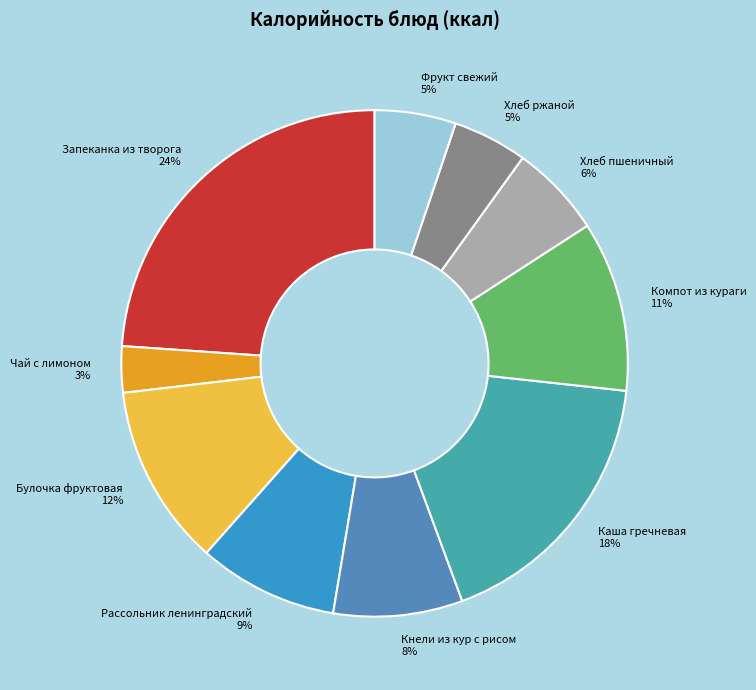

To the nearest percent, what is the difference between the largest and smallest slice percentages?

21%